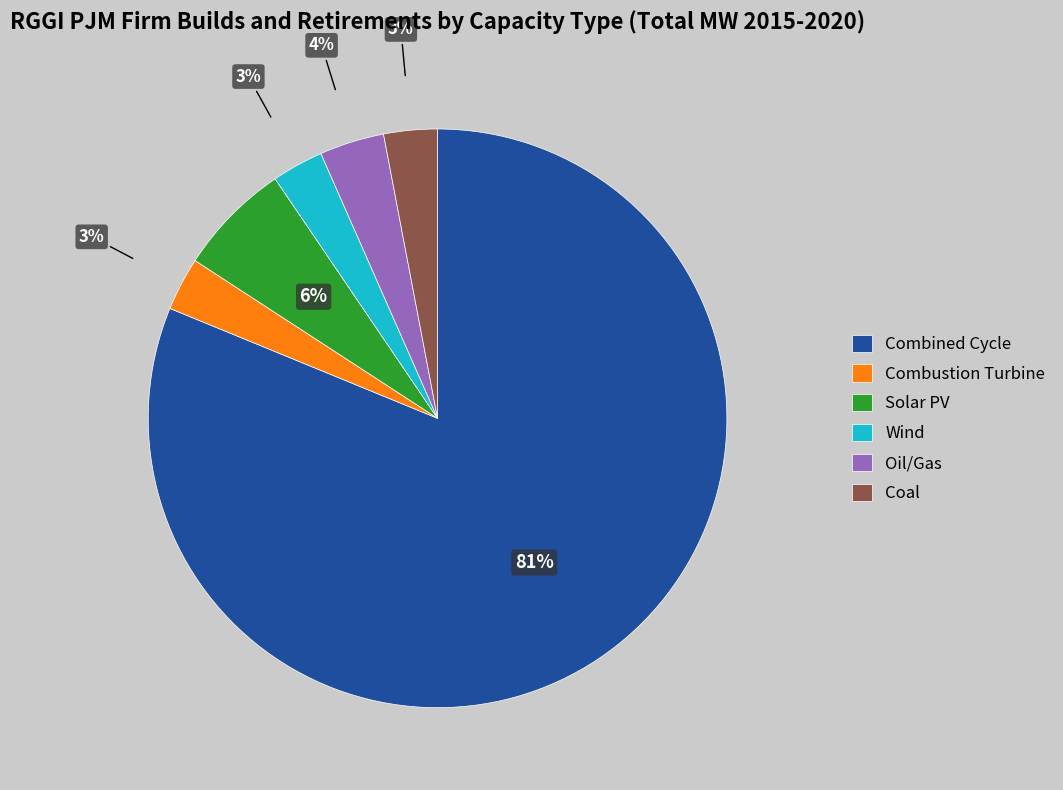

To the nearest percent, what is the average slice percentage?

17%